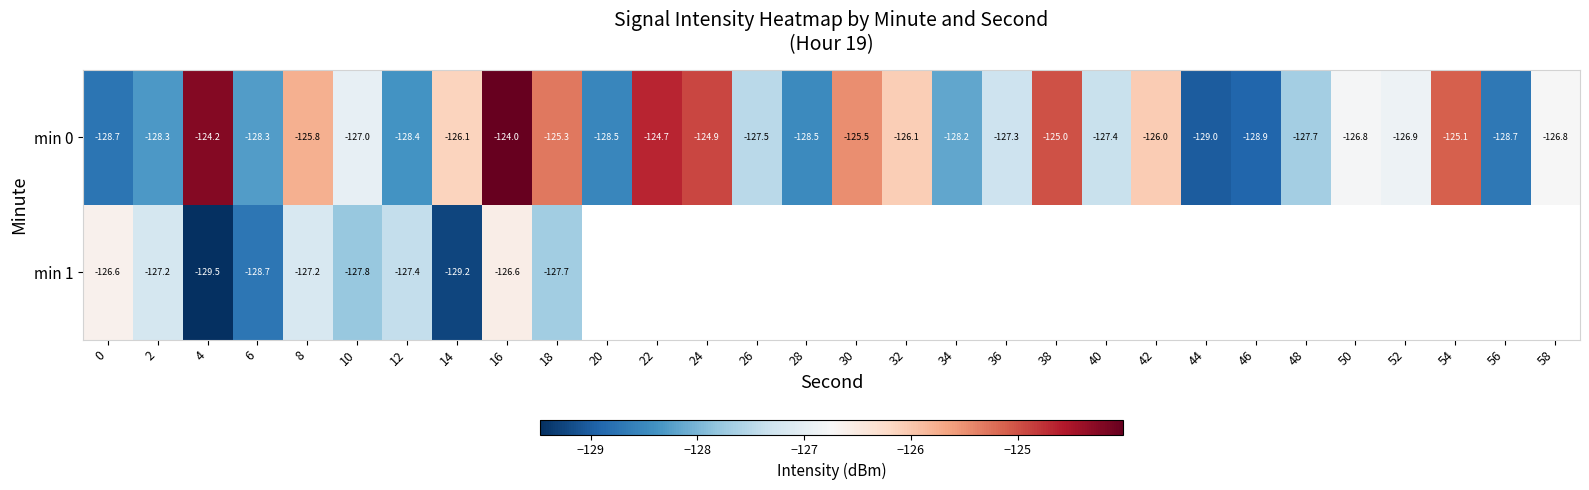

Is the value of min 1 at 16 greater than the value of min 0 at 50?

Yes